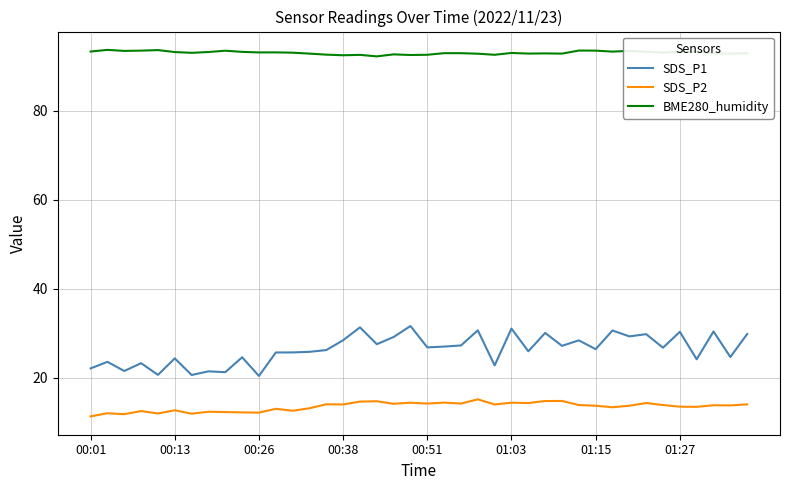

How many lines are shown in the chart?

3